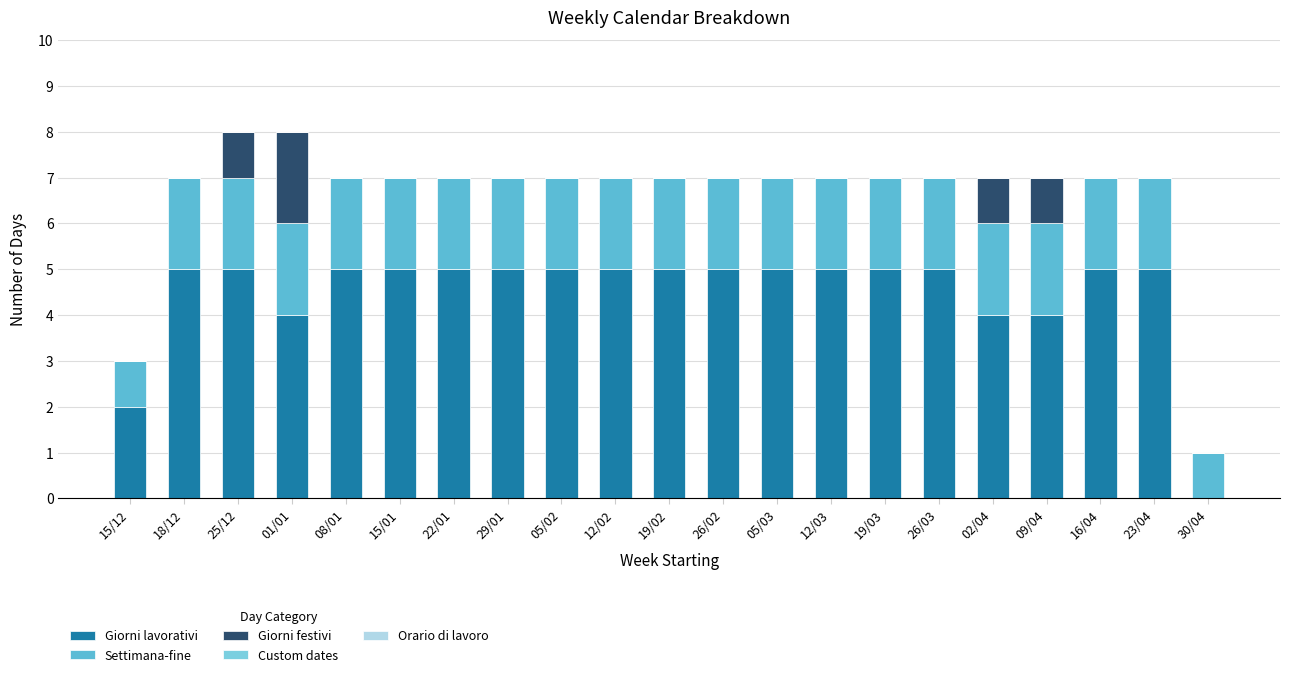

The Settimana-fine series shows 0 at 15/12. True or false?

False